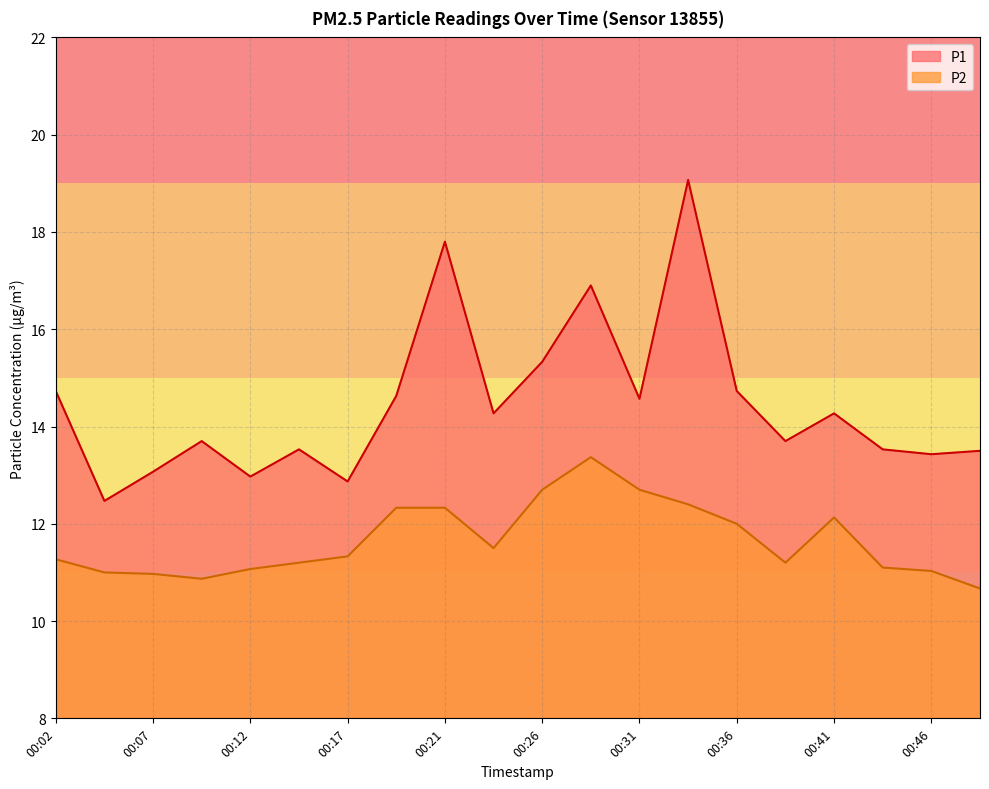

How many lines are shown in the chart?

2